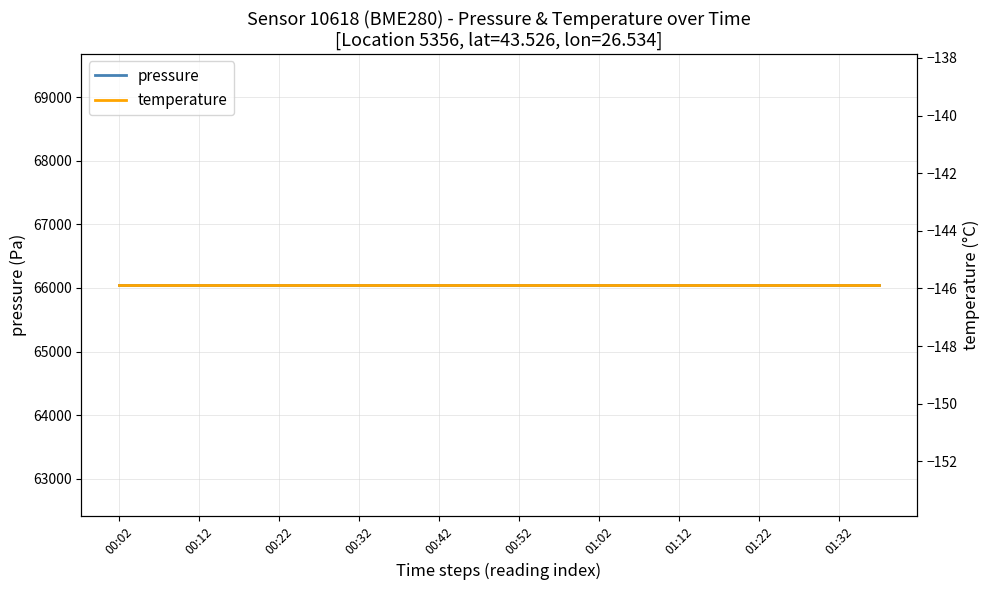

Read the temperature value at 00:22.

-145.9